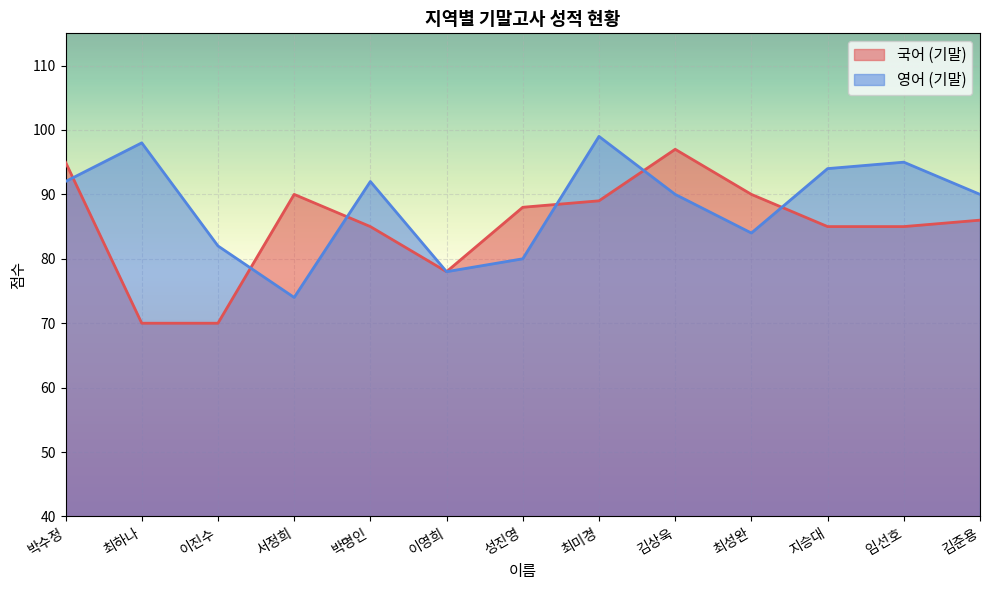

At which category does 국어 (기말) reach its first local peak?

서정희